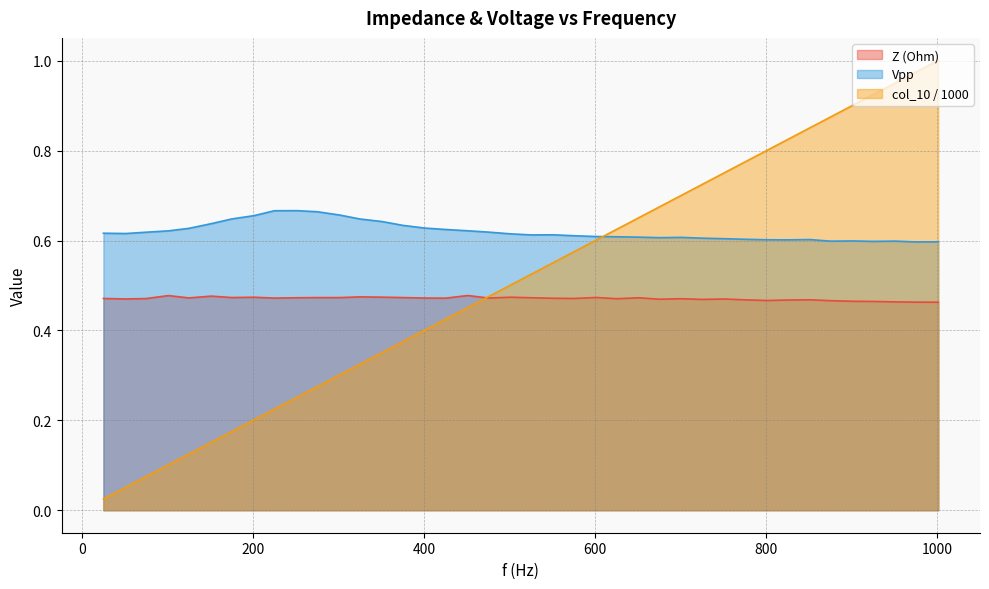

True or false: Vpp and Z (Ohm) cross at least once.

False